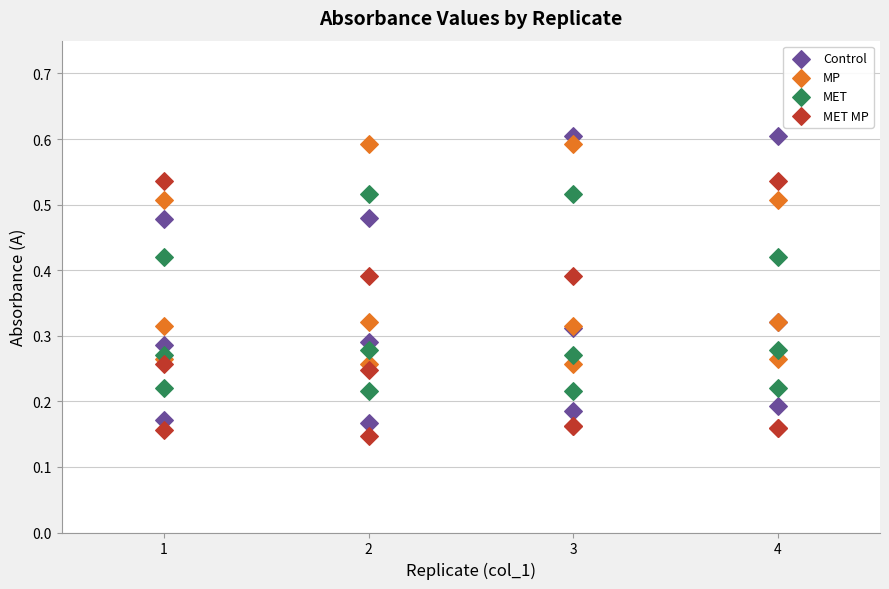

Which series has the largest Y range (max minus min)?

Control